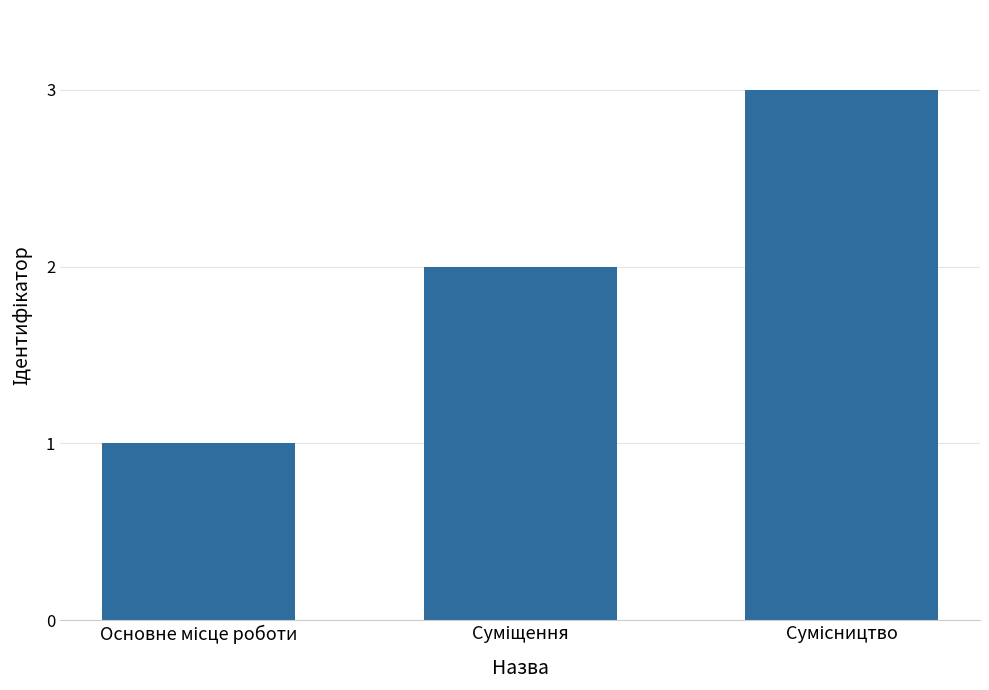

What is the maximum value shown in the chart?

3